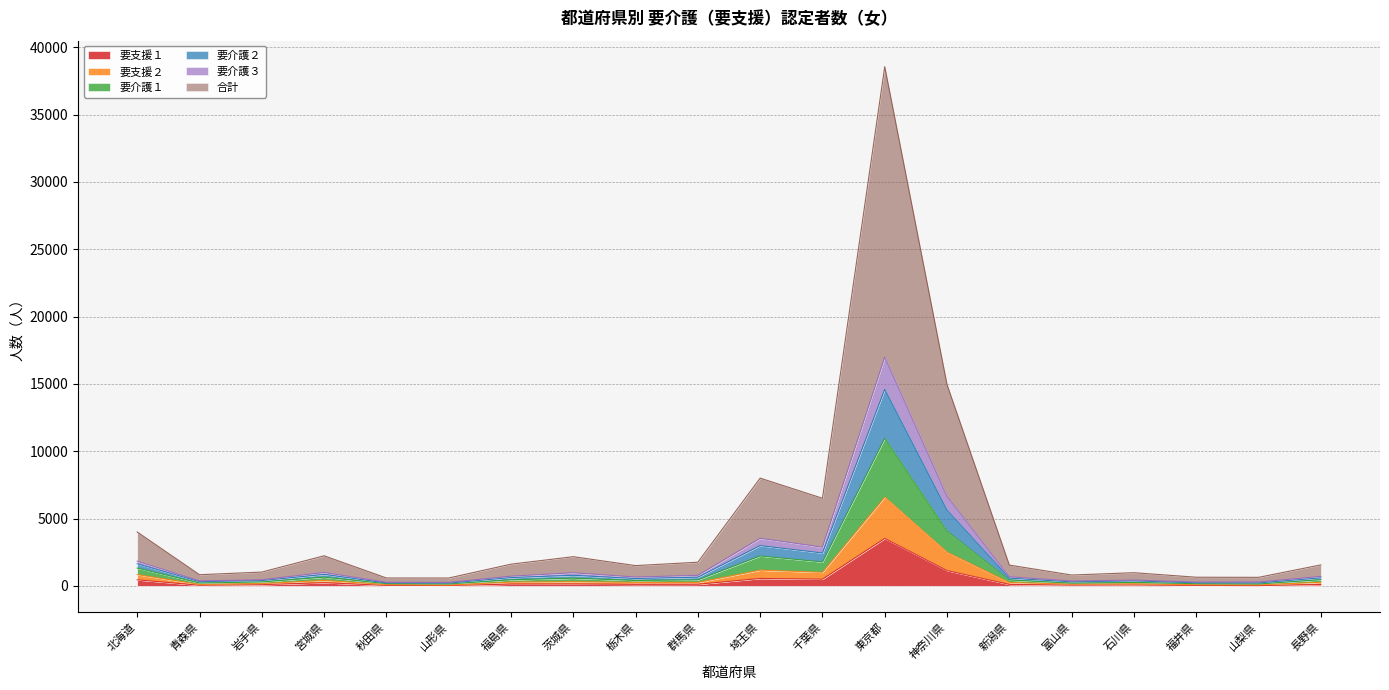

At which label does 要支援１ reach its peak?

東京都